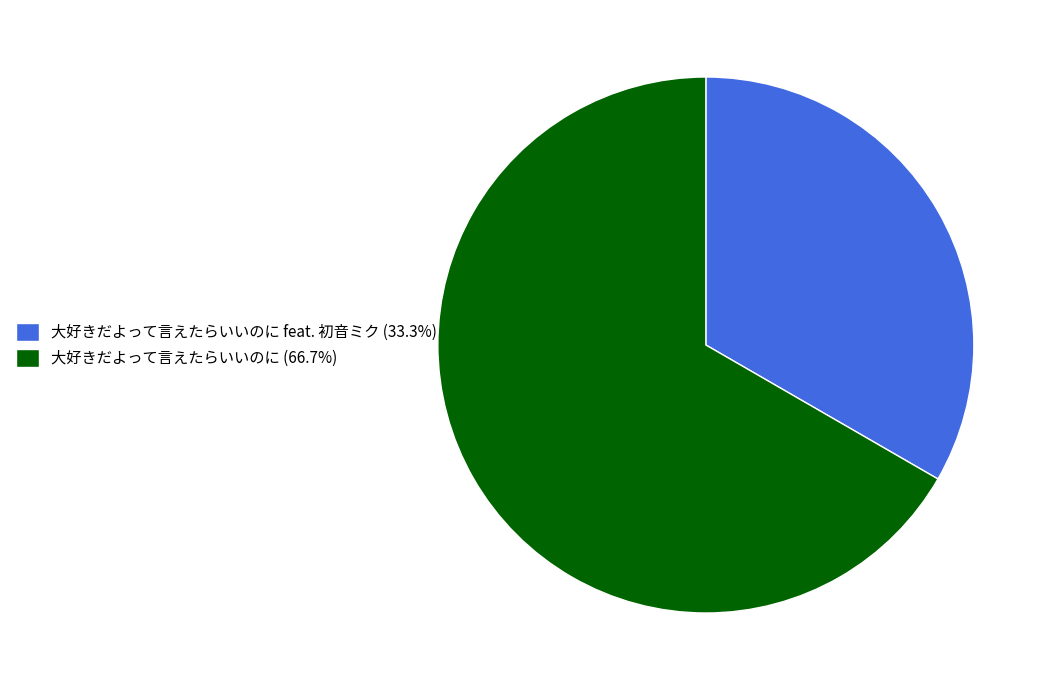

Is the sum of 大好きだよって言えたらいいのに (66.7%) and 大好きだよって言えたらいいのに feat. 初音ミク (33.3%) greater than half?

Yes